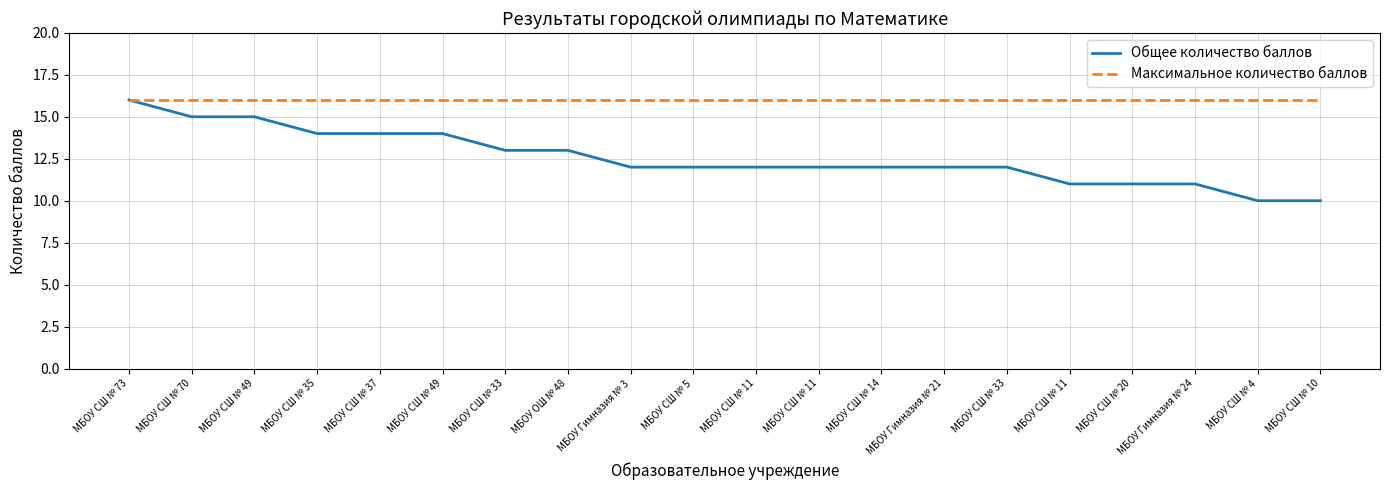

How many lines are shown in the chart?

2